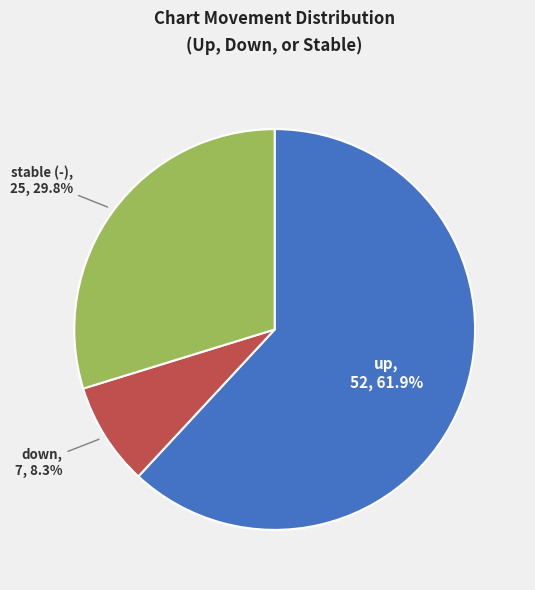

Count the number of slices in the pie.

3